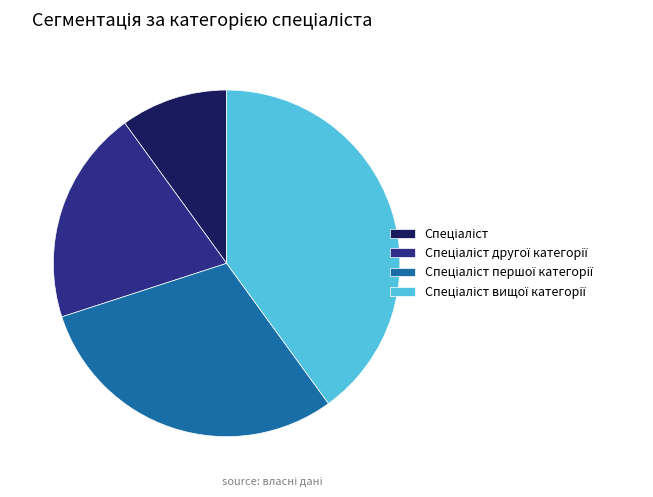

Is there any slice that represents more than half of the pie?

No